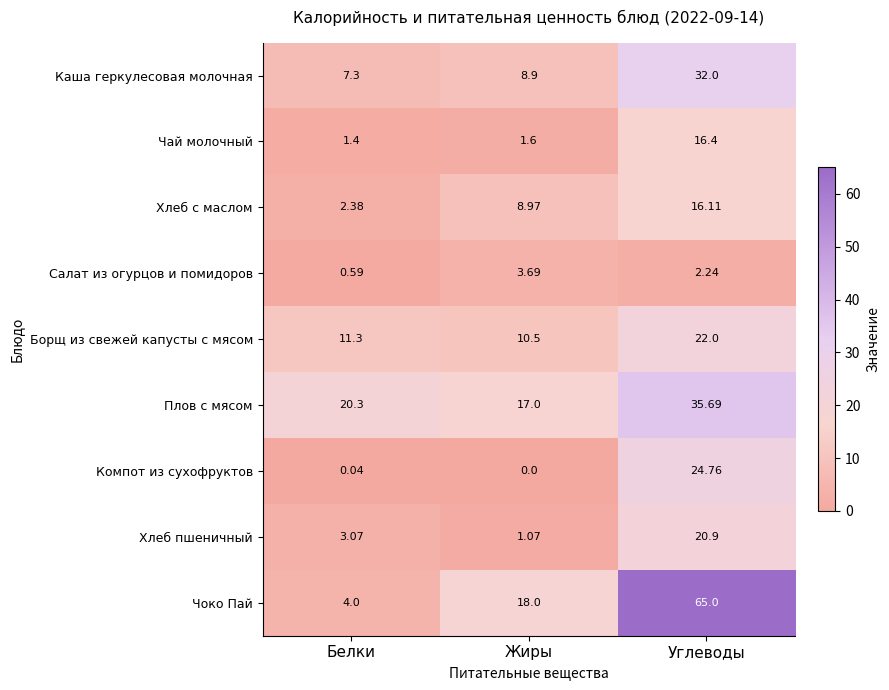

Rank the categories by Каша геркулесовая молочная value from highest to lowest.

Углеводы, Жиры, Белки